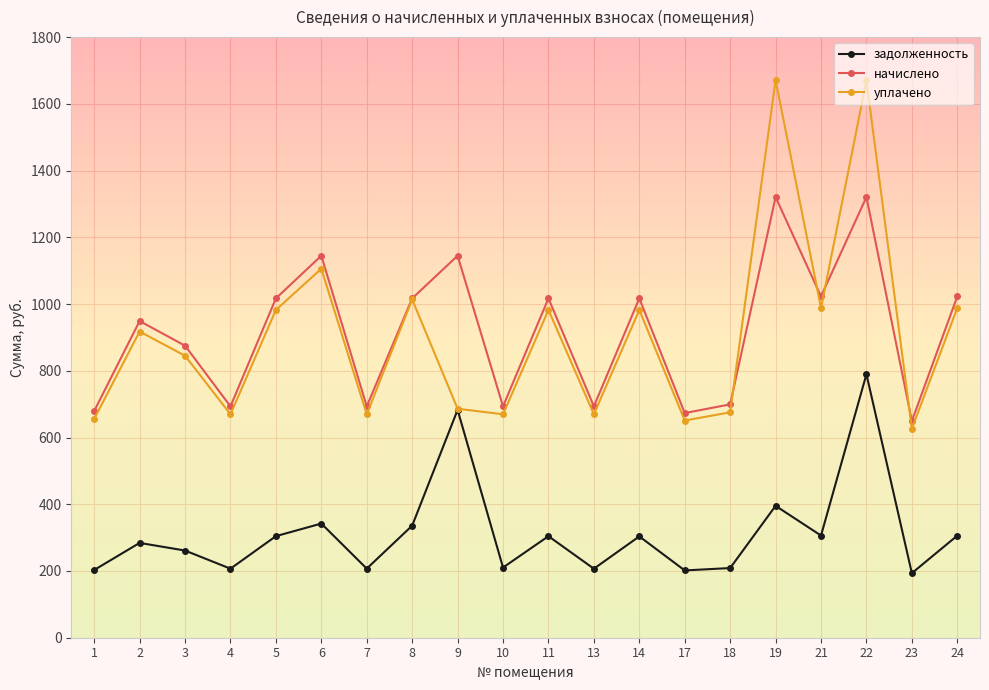

The задолженность series shows 305.9 at 24. True or false?

True